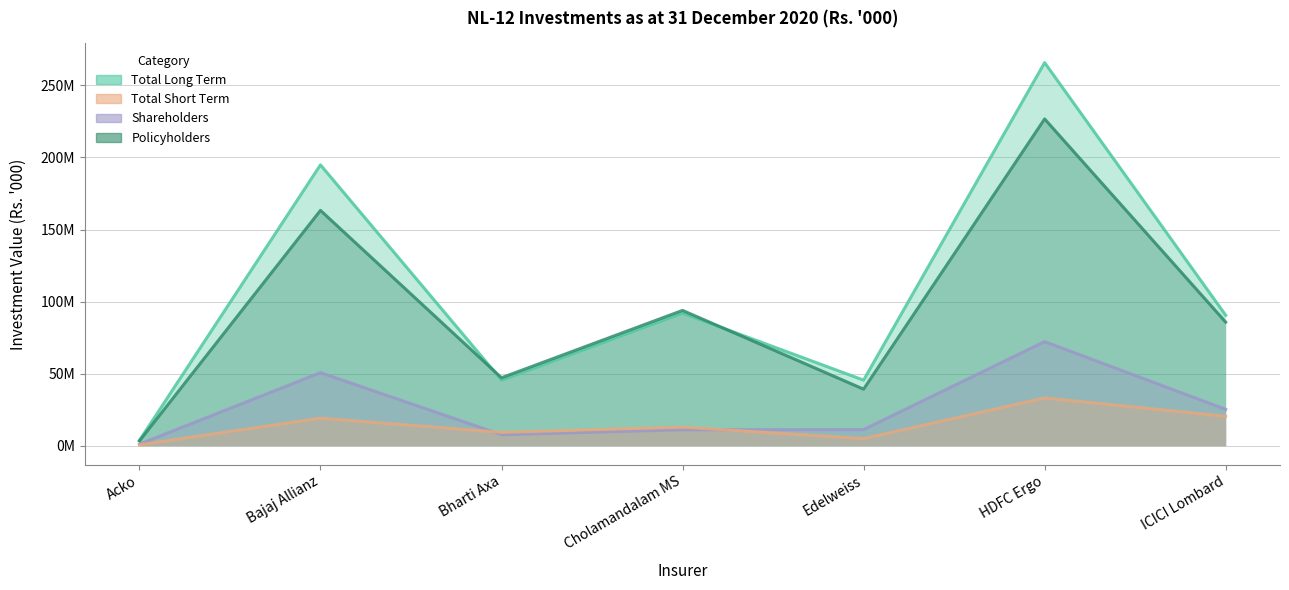

What is the average value of the Total Short Term series?

14338751